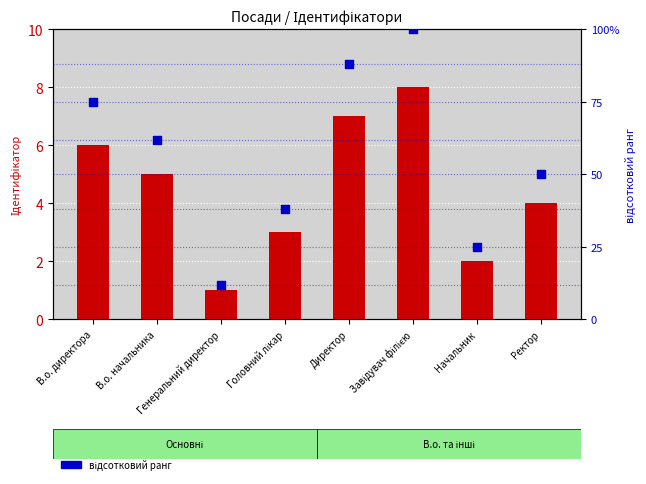

Which series contains the lowest Y value?

Ідентифікатор